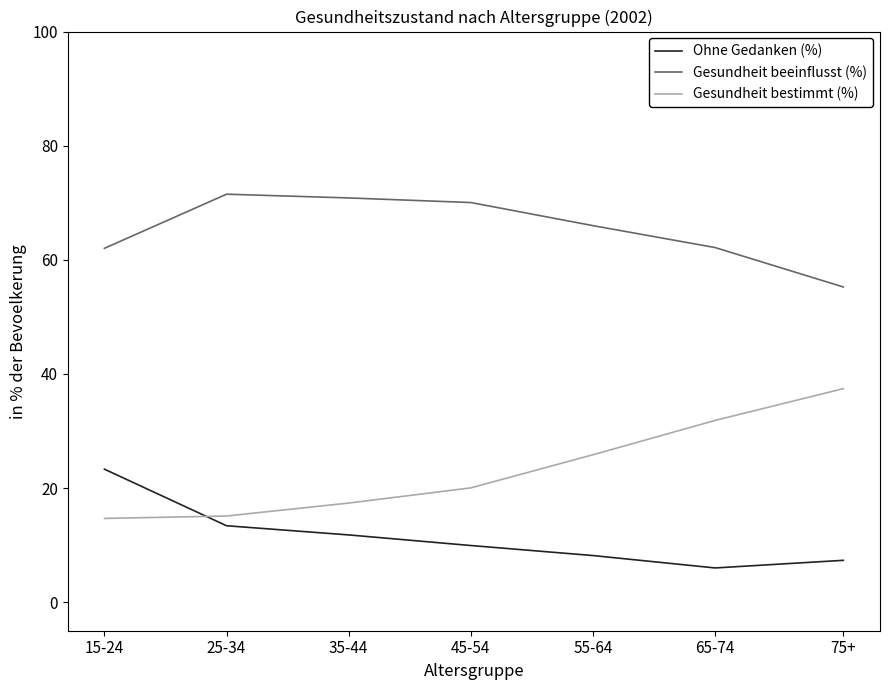

Which series has the largest total across all categories?

Gesundheit beeinflusst (%)